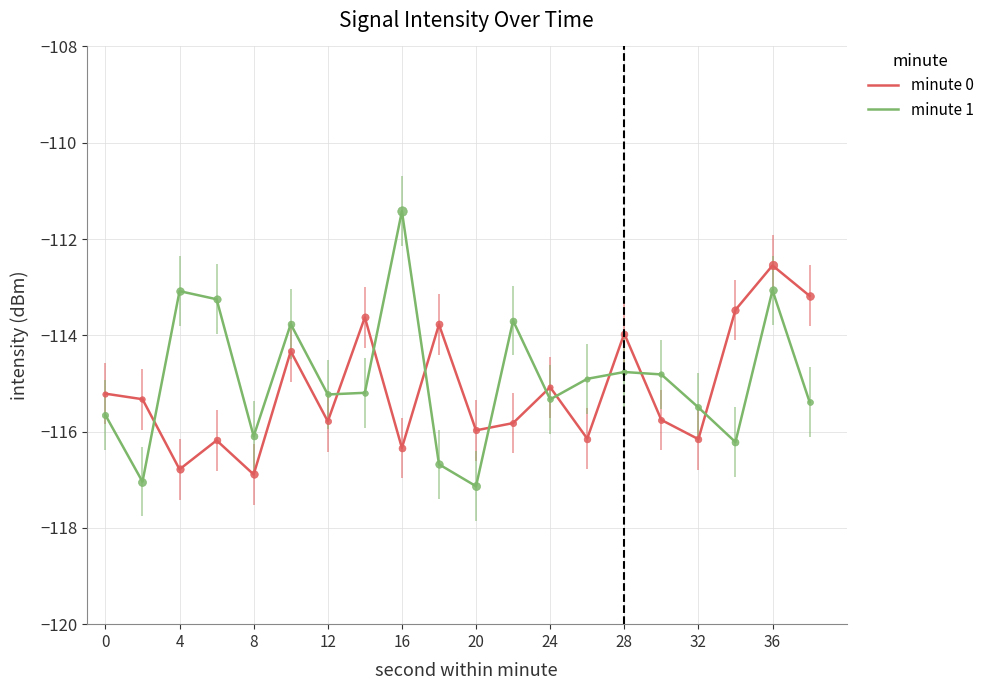

What is the difference between the maximum and minimum values in the minute 0 series?

4.3